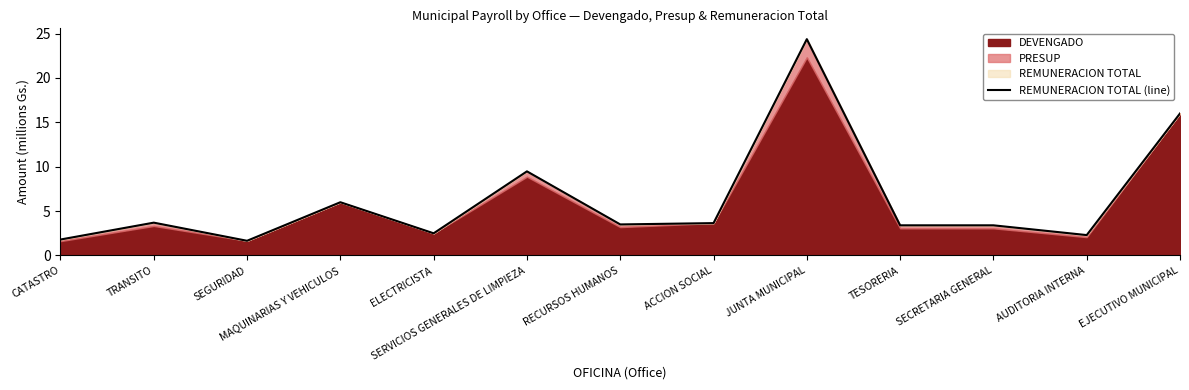

Does the chart have visible grid lines?

No